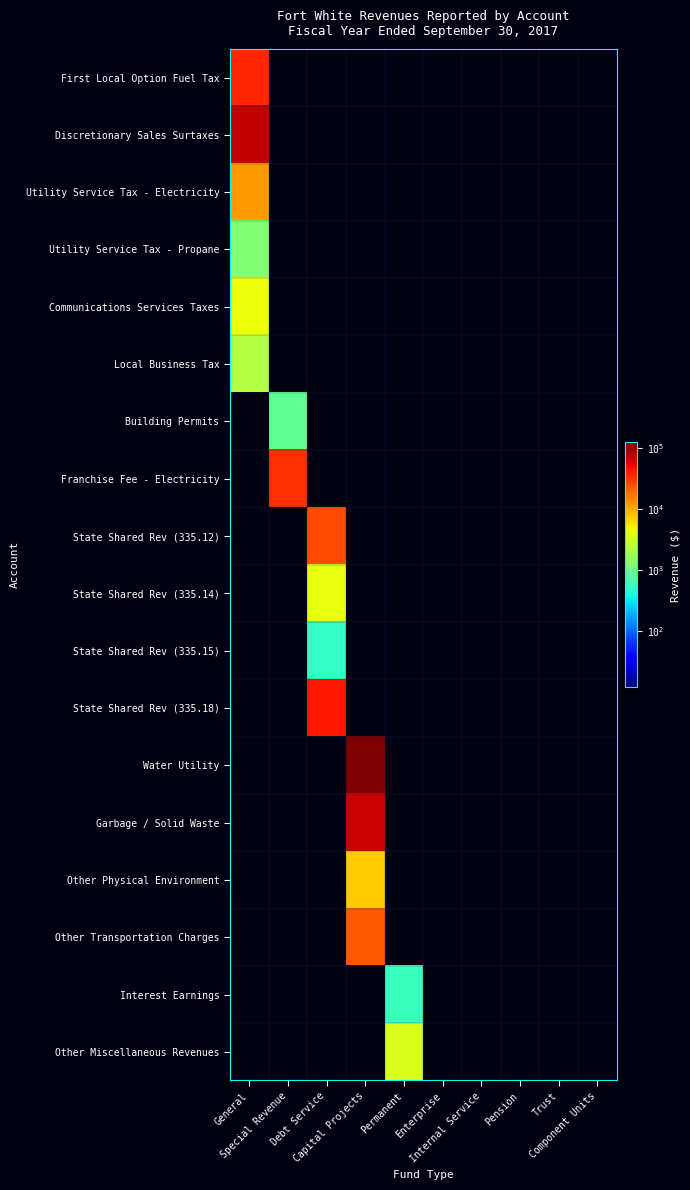

Which series has the largest total across all categories?

Water Utility